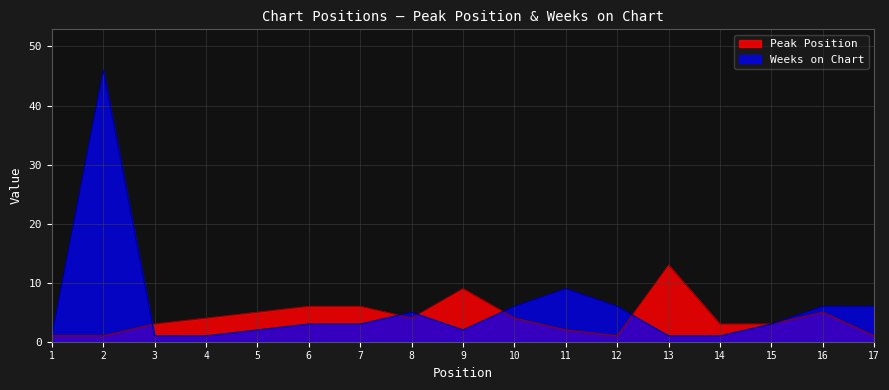

How many distinct data groups are displayed?

2